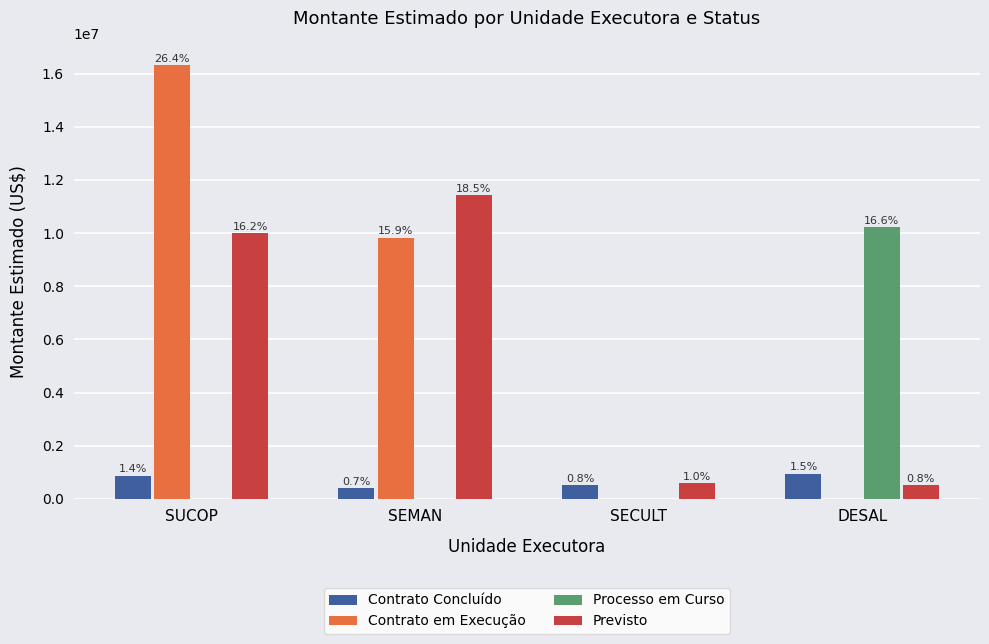

True or false: Previsto has a value of 10000000.0 at SUCOP.

True